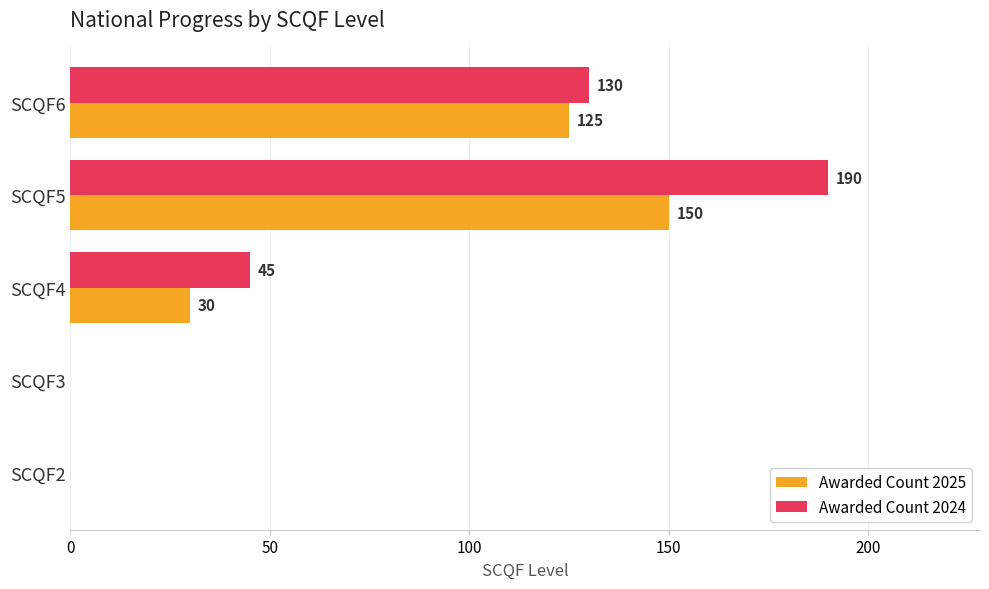

What is the sum of the Awarded Count 2025 values at SCQF2 and SCQF6?

125